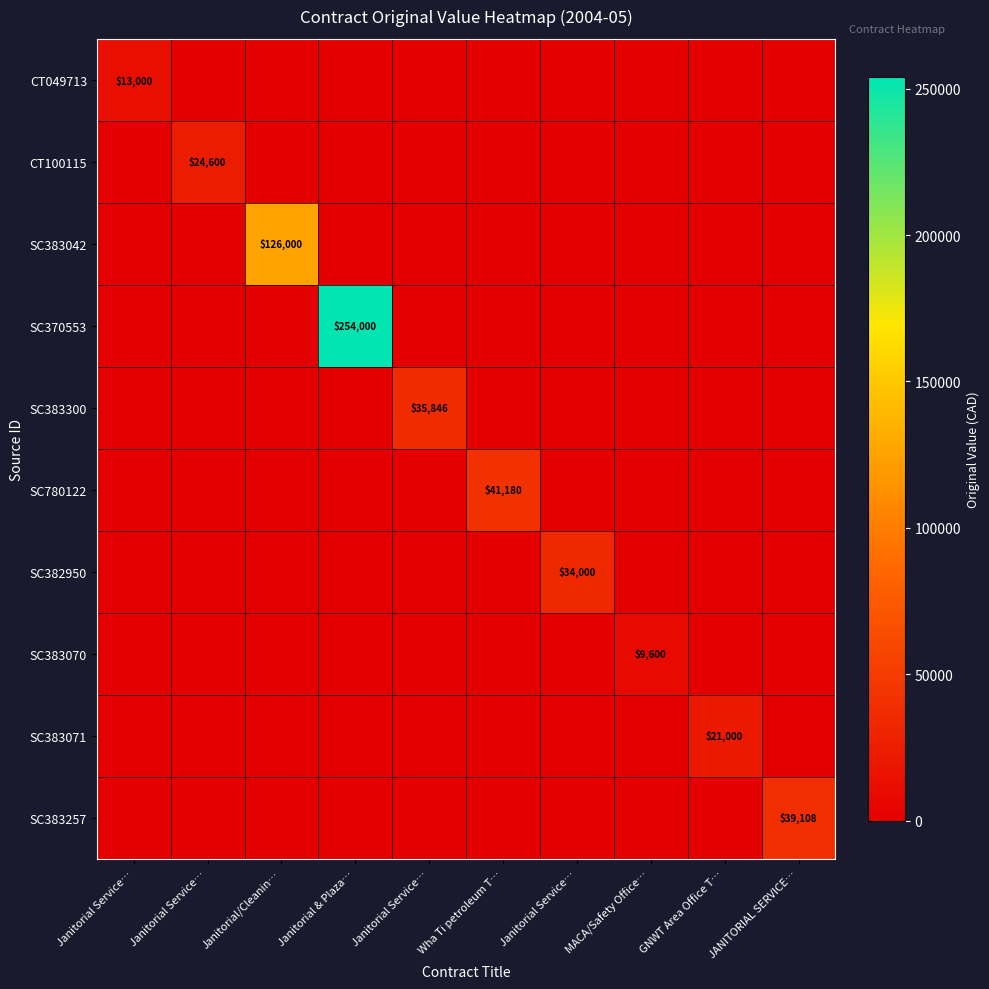

What is the spread (max minus min) of values at Janitorial Service…?

13000.0